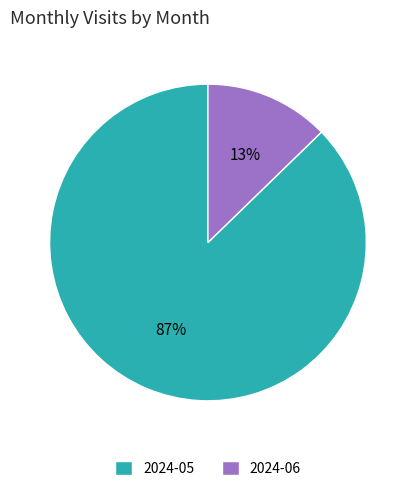

Do 2024-06 and 2024-05 together represent more than half of the pie?

Yes